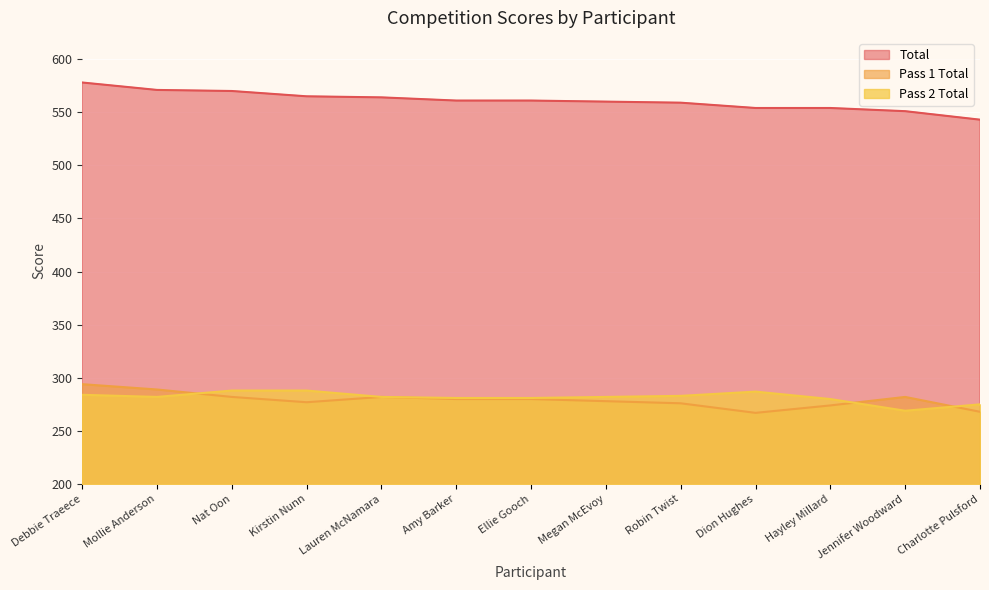

Is it true that Pass 2 Total equals 282 at Megan McEvoy?

True